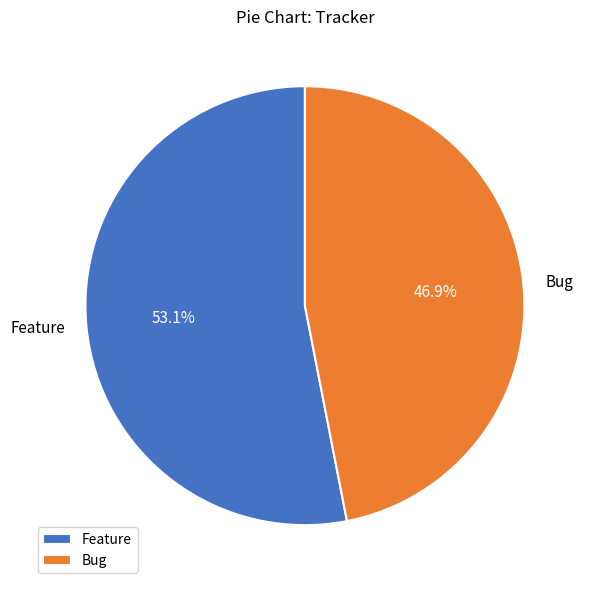

Which has a higher value, Bug or Feature?

Feature